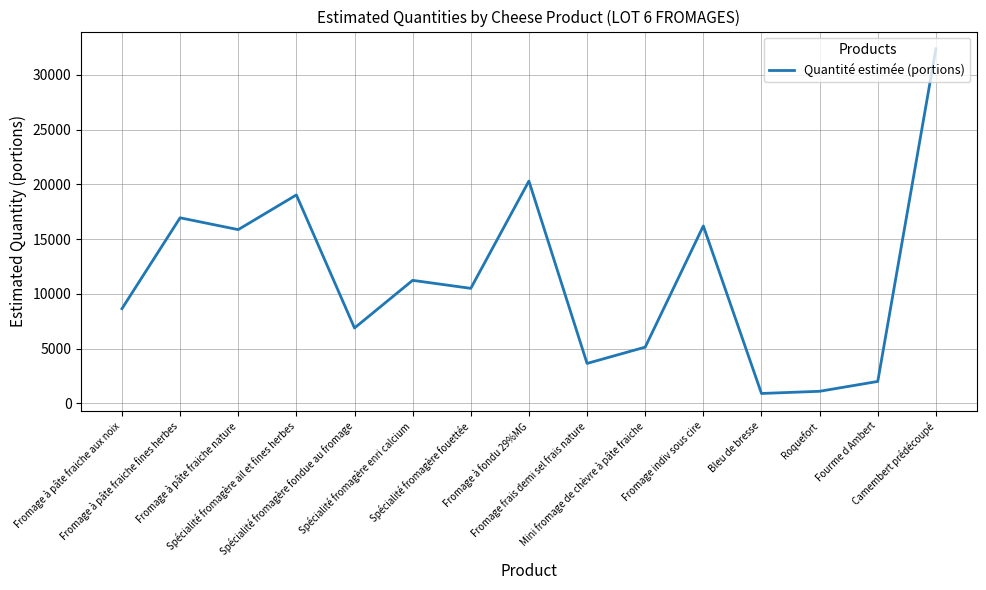

Which has a higher value, Camembert prédécoupé or Fromage à pâte fraiche fines herbes?

Camembert prédécoupé